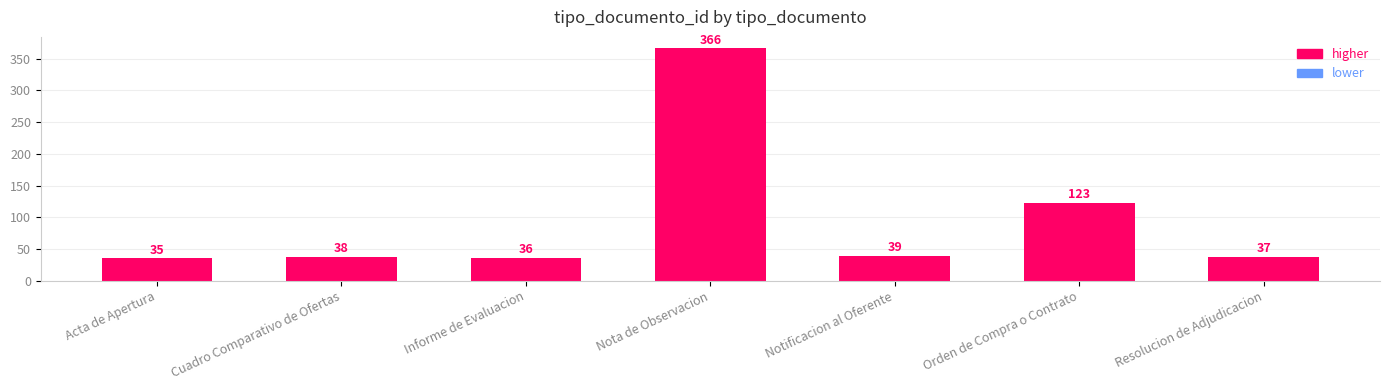

Rank the categories by value from lowest to highest.

Acta de Apertura, Informe de Evaluacion, Resolucion de Adjudicacion, Cuadro Comparativo de Ofertas, Notificacion al Oferente, Orden de Compra o Contrato, Nota de Observacion